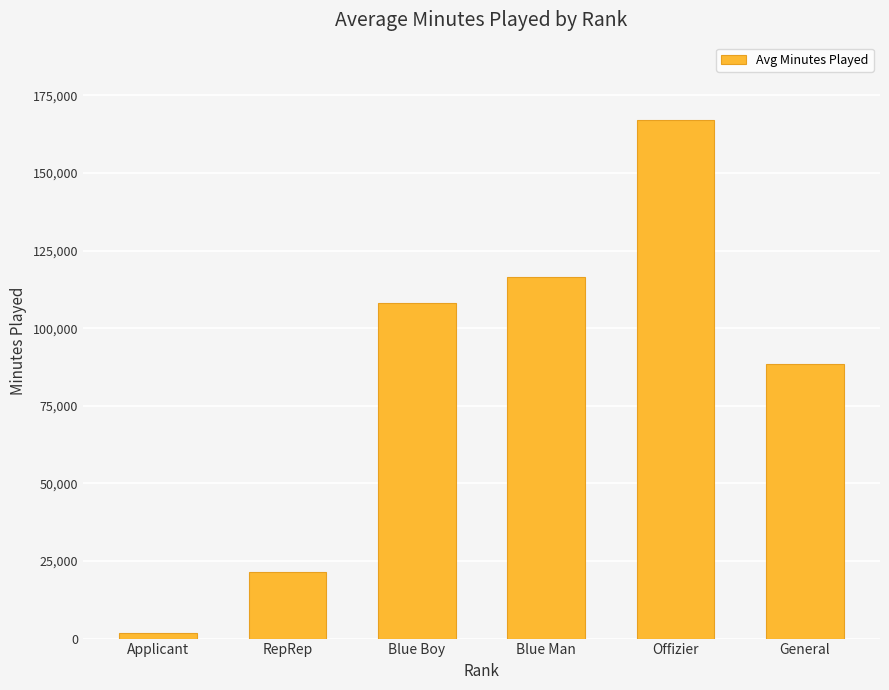

Rank the categories by value from lowest to highest.

Applicant, RepRep, General, Blue Boy, Blue Man, Offizier